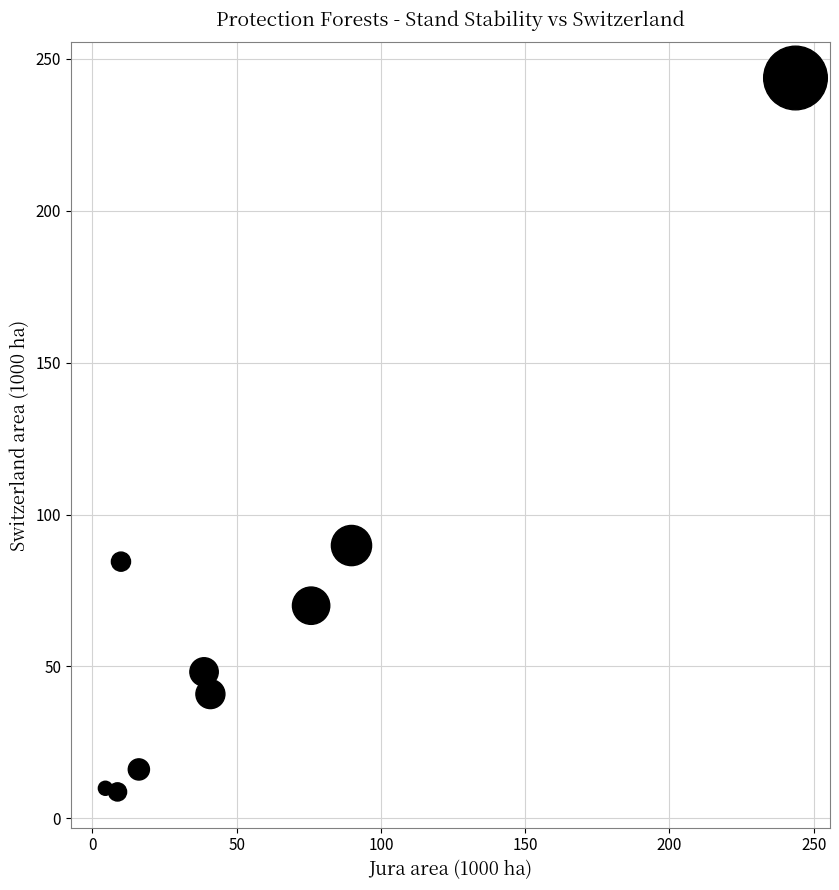

What Y value in the scatter plot is closest to 126?

89.8